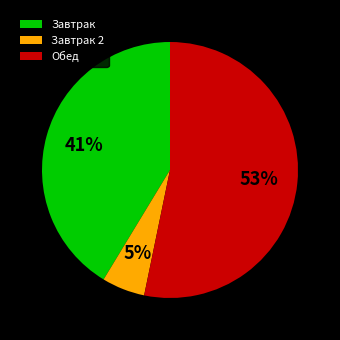

To the nearest percent, what portion does Завтрак 2 represent?

5%